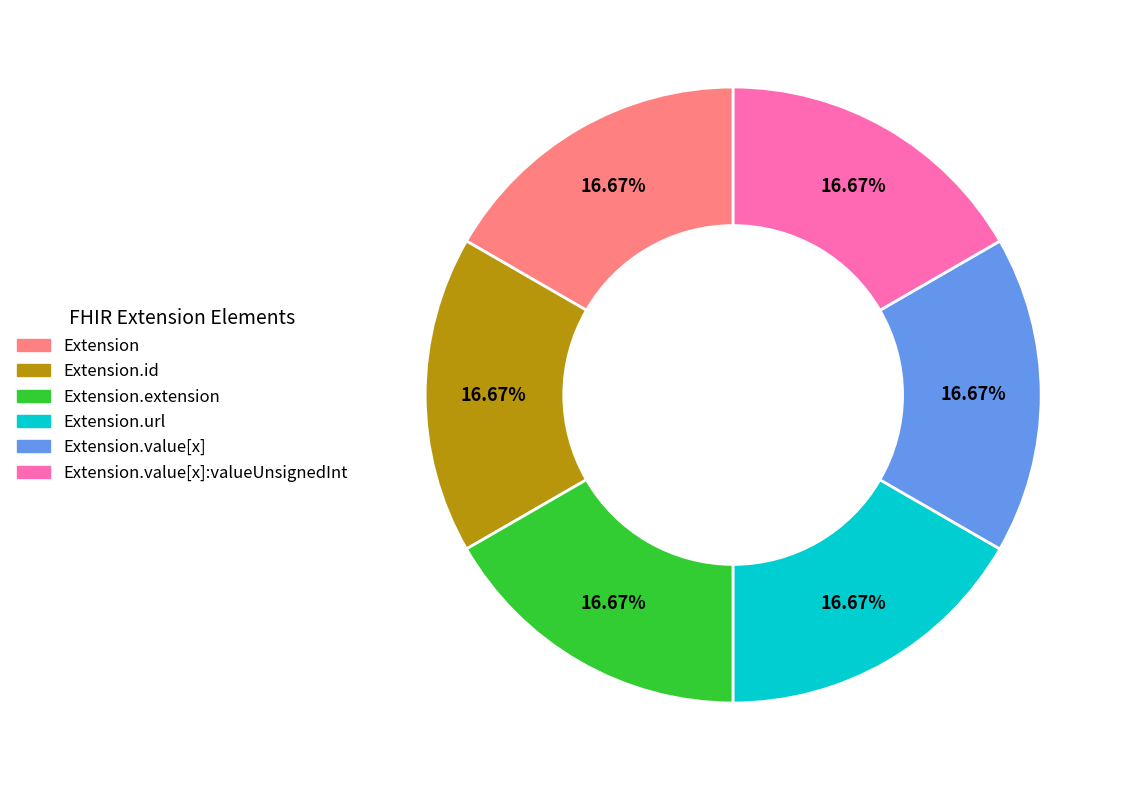

Is there any slice that represents more than half of the pie?

No